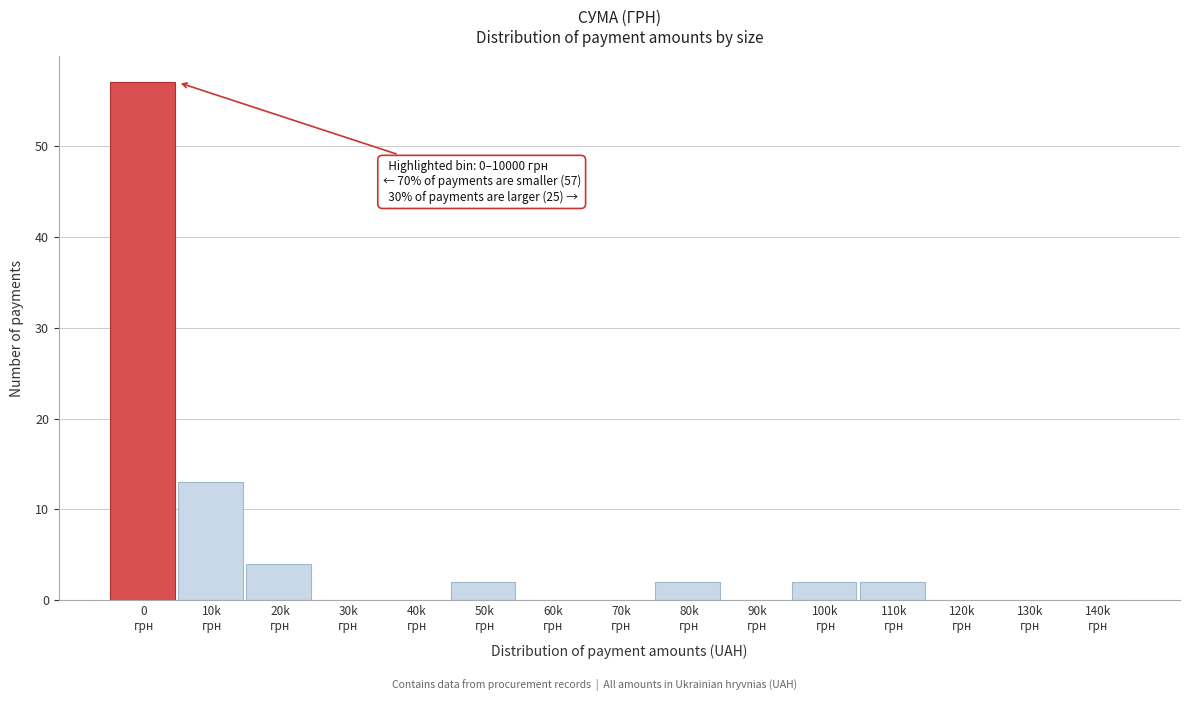

What is the sum of all values?

82